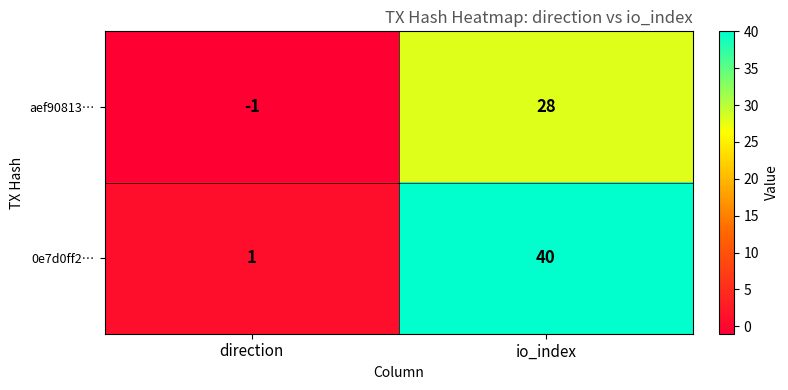

True or false: 0e7d0ff2… has a value of 12 at io_index.

False